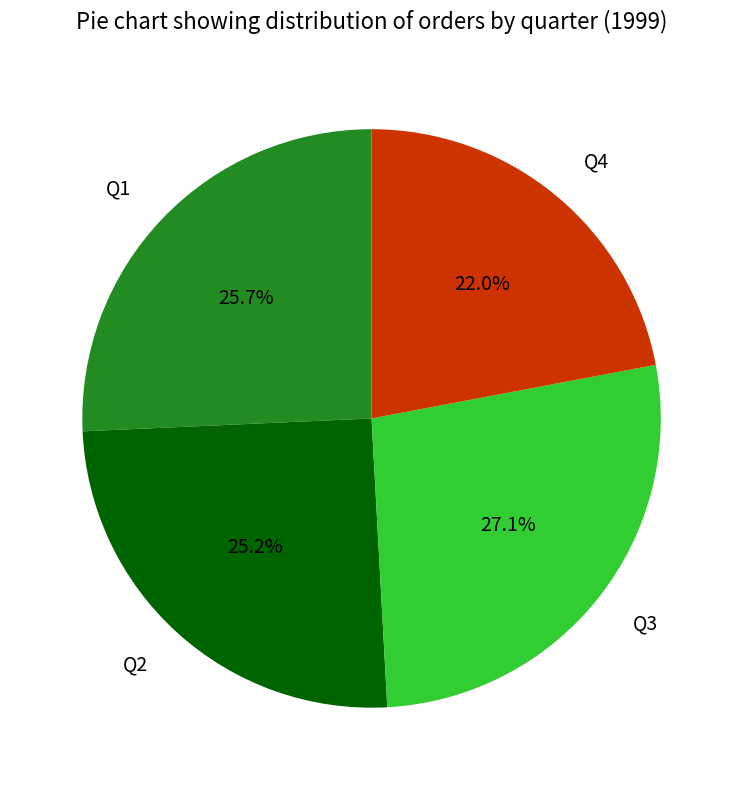

Is it true that Q2 is 25% of the pie?

True